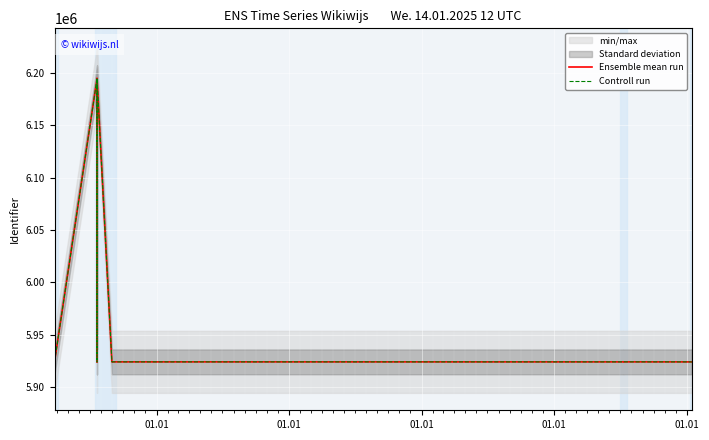

What is the total value across all series at 01.01?

11848420